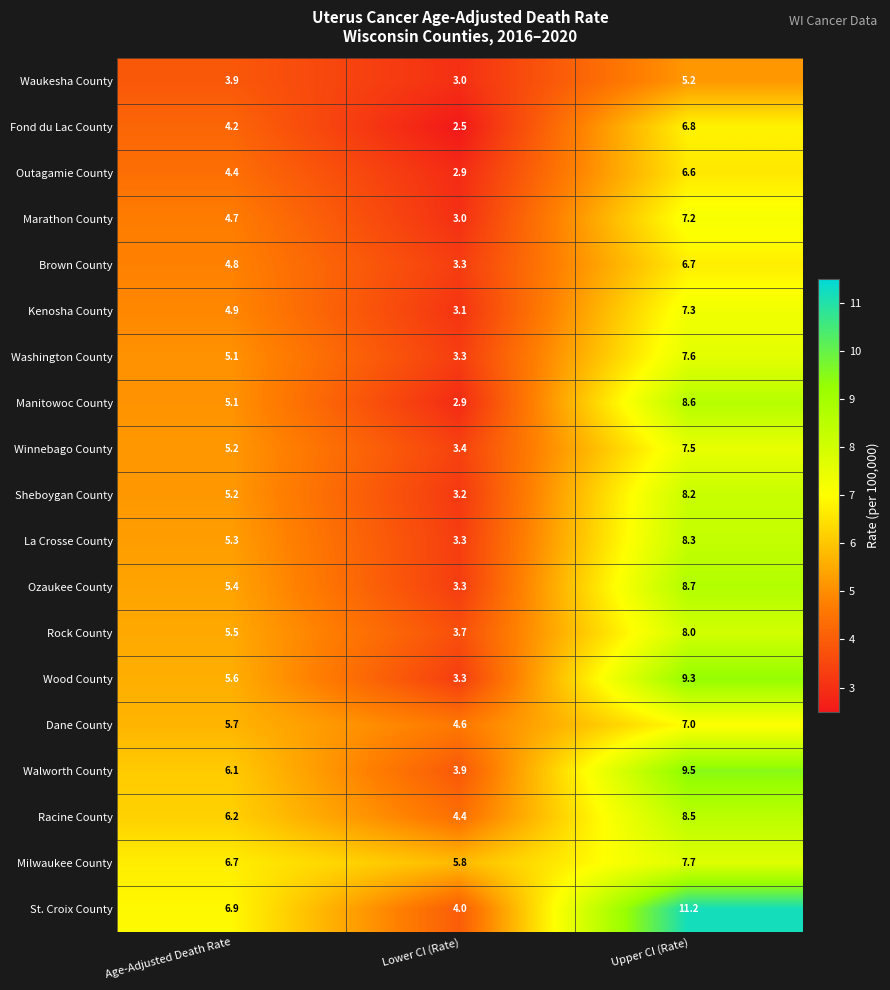

What is the difference between the highest and lowest values at Lower CI (Rate)?

3.3